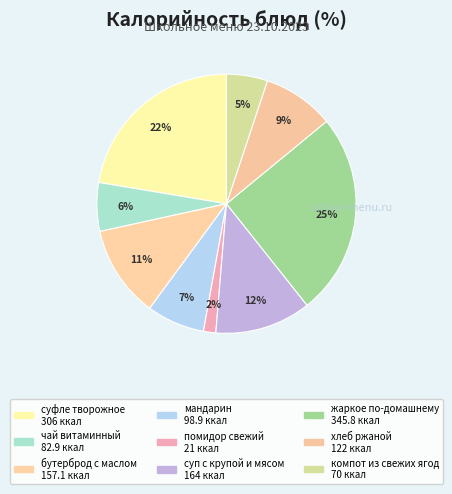

To the nearest percent, what portion does суп с крупой и мясом represent?

12%